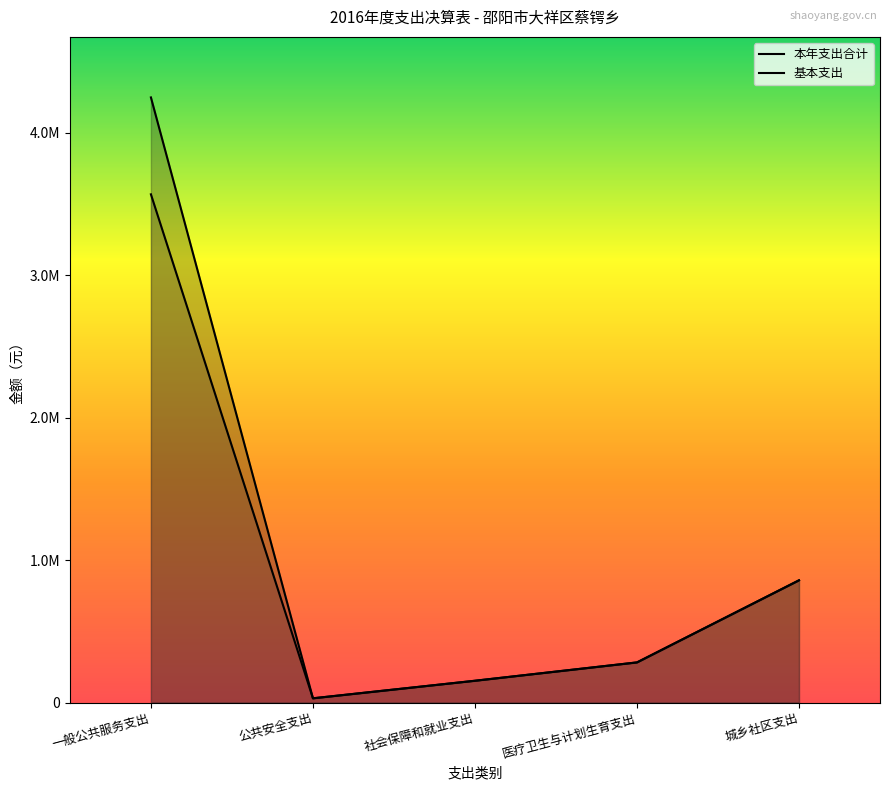

Reading right to left, transcribe all the data shown in this chart.

本年支出合计: 城乡社区支出=857950.6	医疗卫生与计划生育支出=281900.0	社会保障和就业支出=153148.0	公共安全支出=30000.0	一般公共服务支出=4246454.0
基本支出: 城乡社区支出=857950.6	医疗卫生与计划生育支出=281900.0	社会保障和就业支出=153148.0	公共安全支出=30000.0	一般公共服务支出=3566454.0